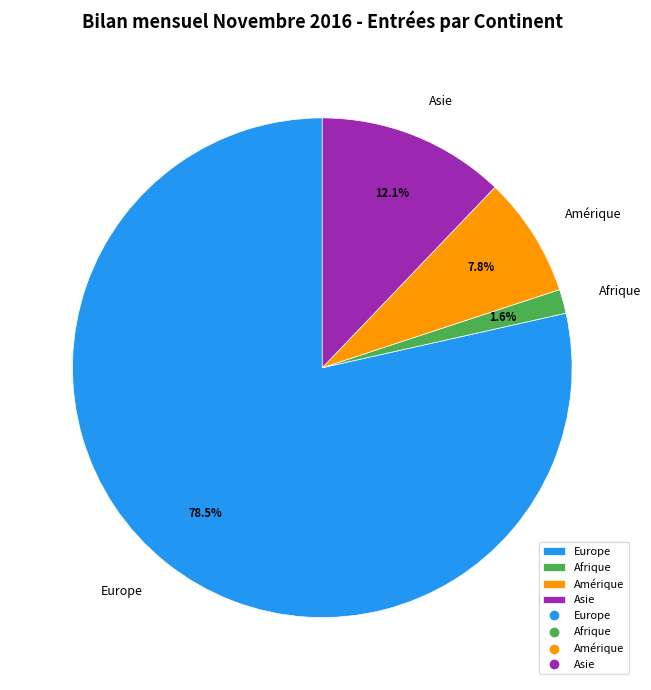

What is the largest slice in the pie chart?

Europe